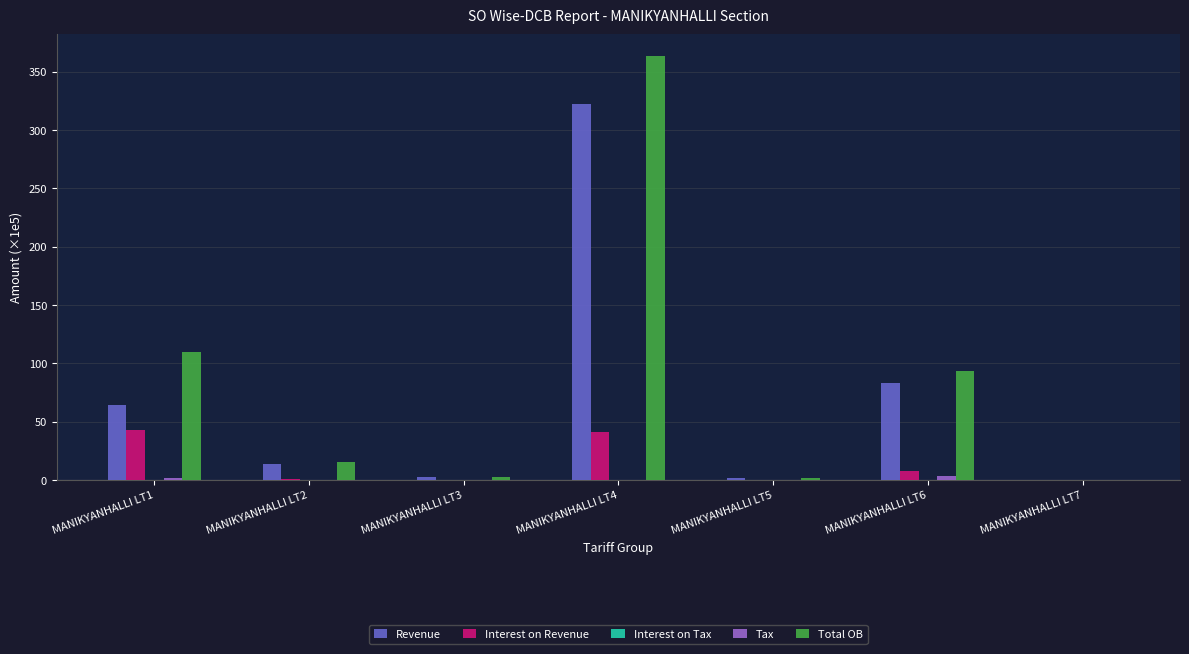

Is the value of Revenue at MANIKYANHALLI LT6 greater than the value of Interest on Revenue at MANIKYANHALLI LT6?

Yes